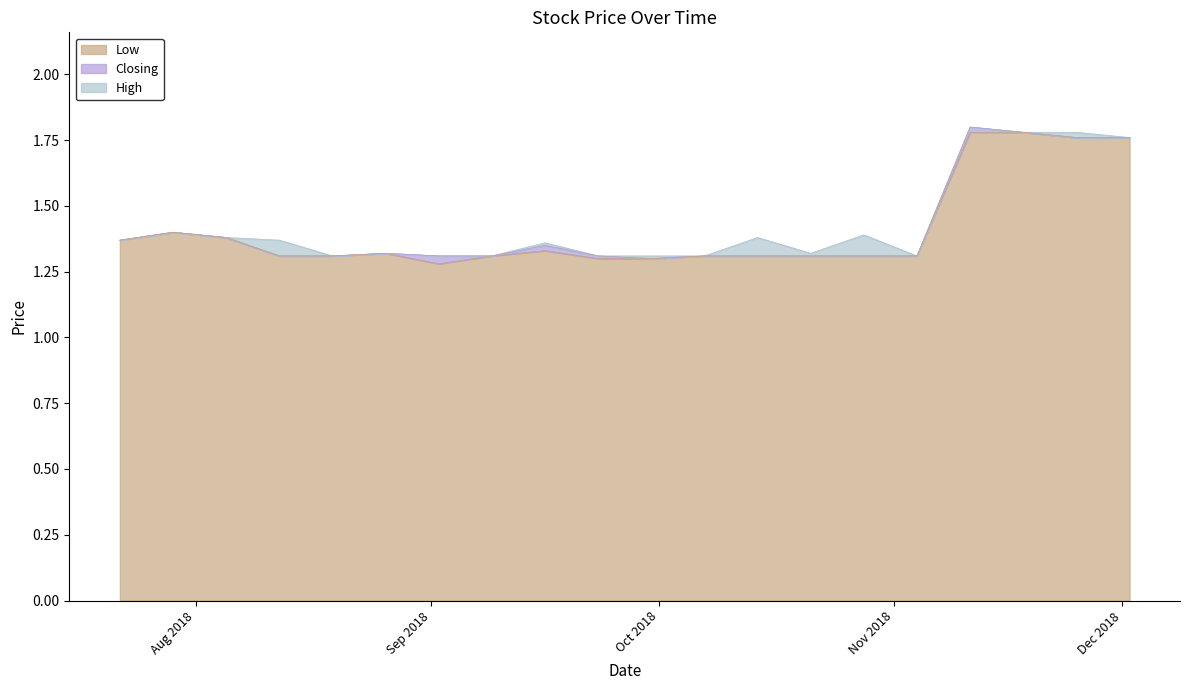

Is it true that Closing equals 1.3 at 19/08/2018?

True